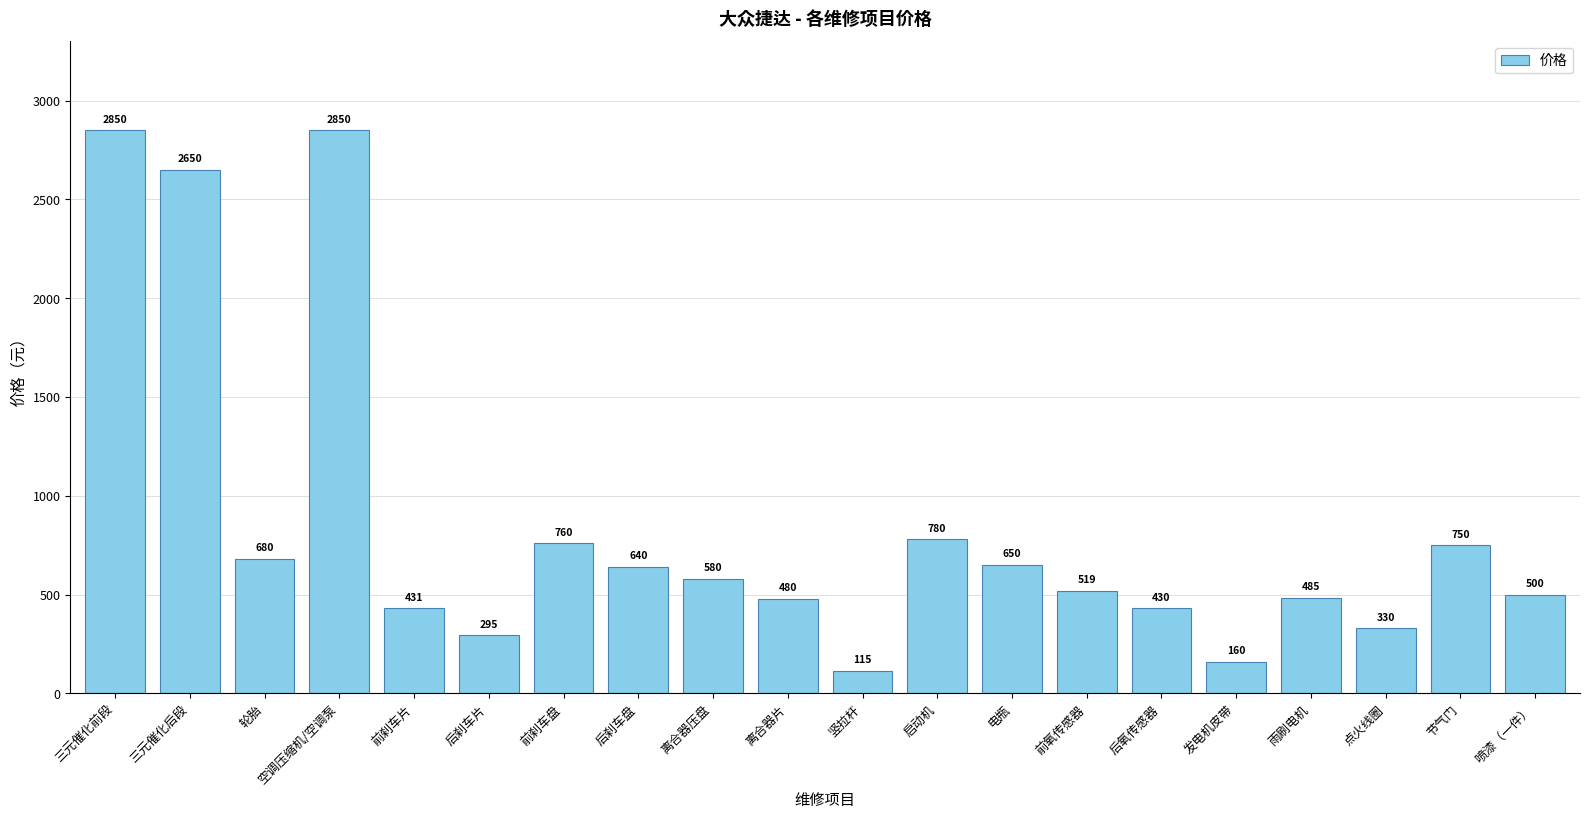

What is the difference between the values at 轮胎 and 三元催化后段?

1970